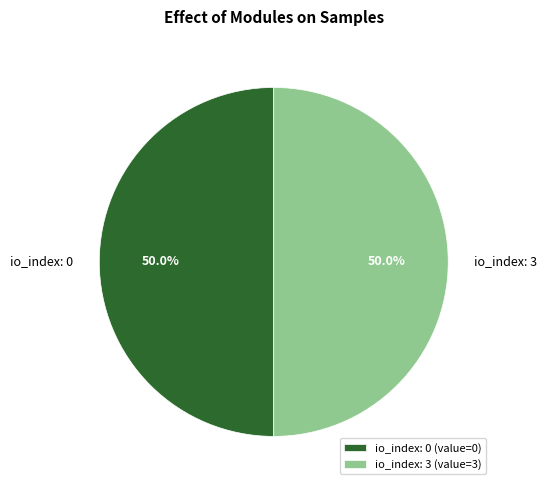

To the nearest percent, what is the difference between the largest and smallest slice percentages?

0%